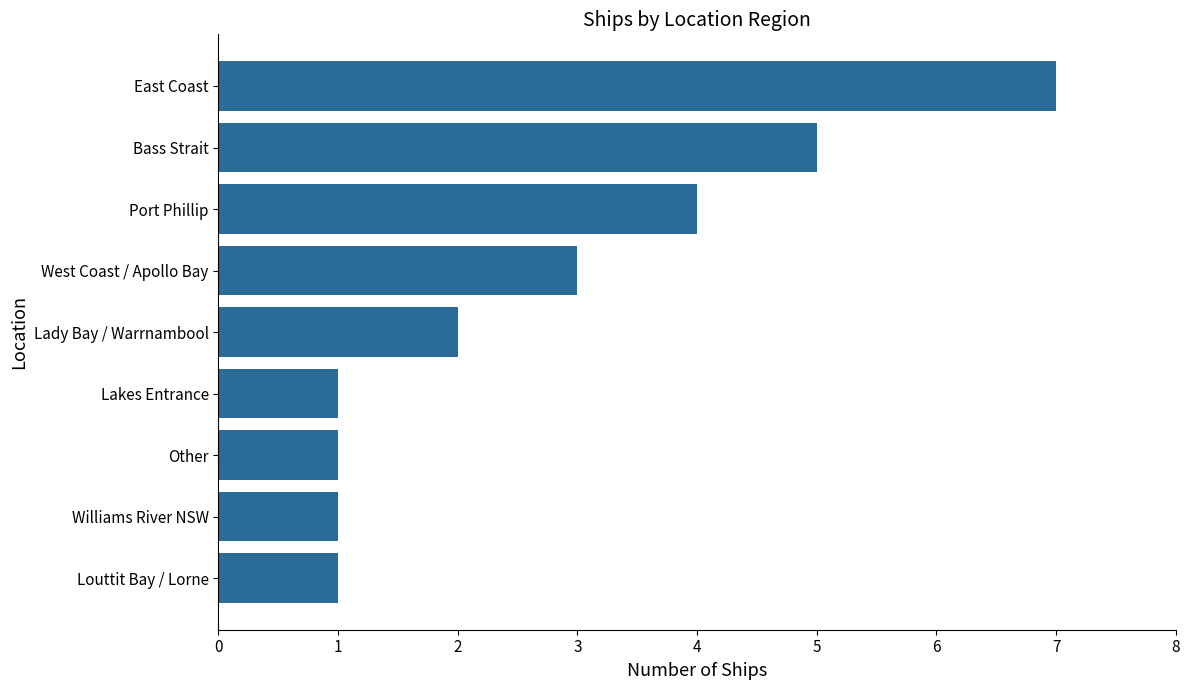

What position from the bottom is West Coast / Apollo Bay?

6